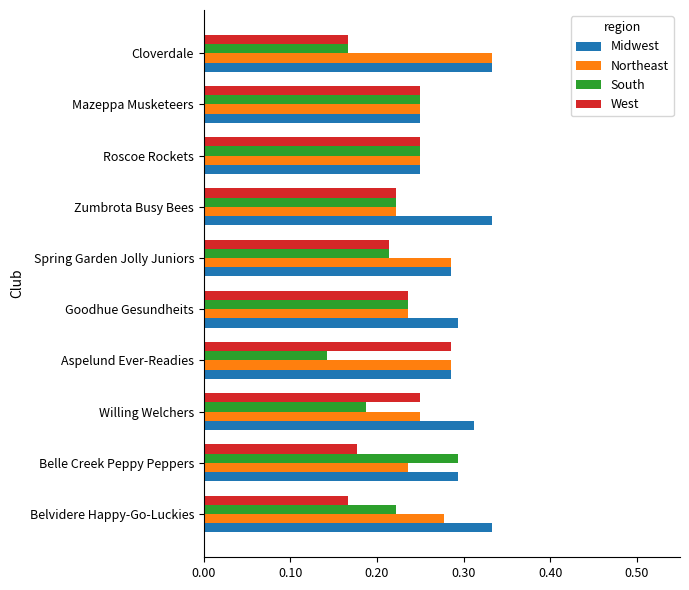

What is the sum of all Northeast values?

2.6